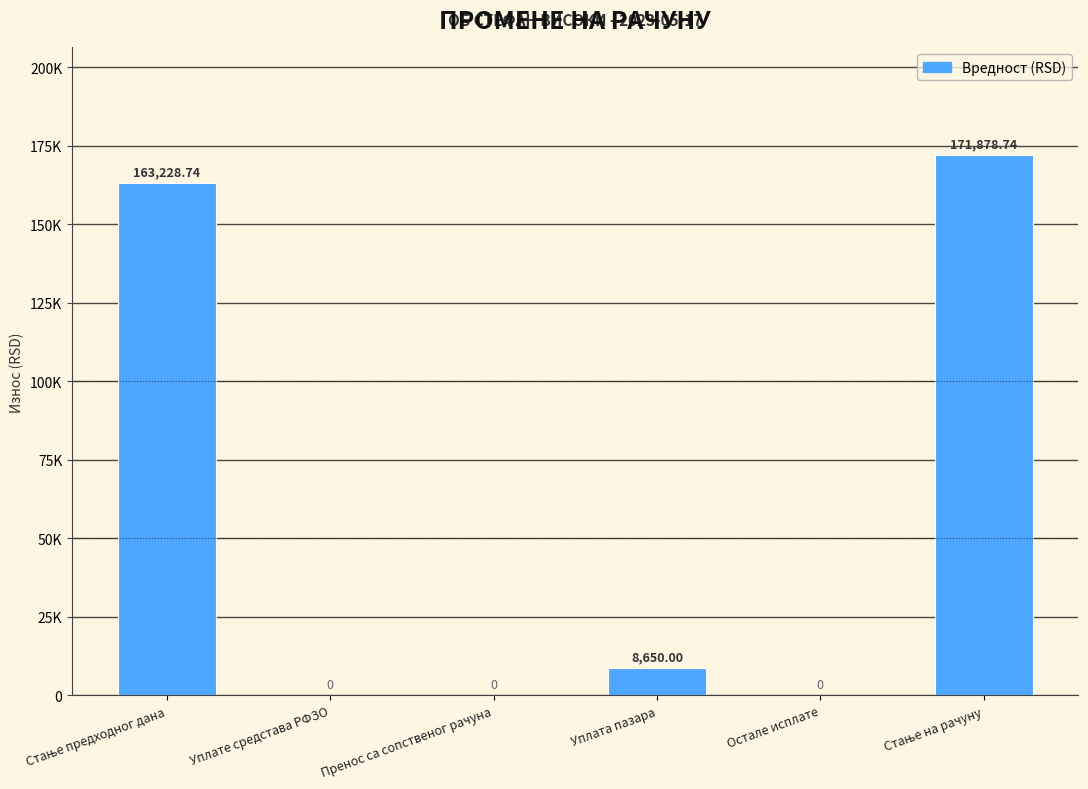

What is the sum of the values at Стање на рачуну and Пренос са сопственог рачуна?

171878.7